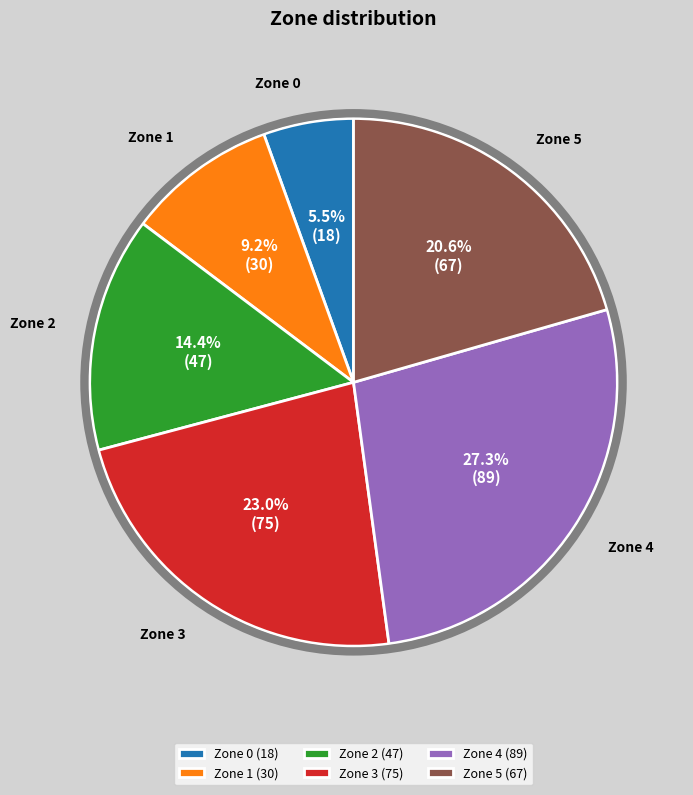

What is the largest slice in the pie chart?

Zone 4